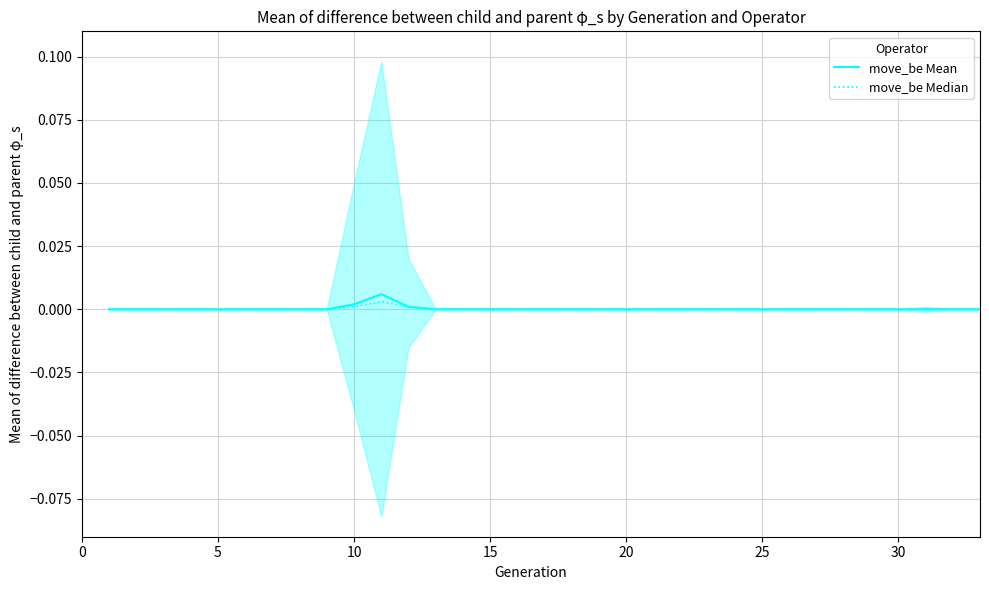

Count the move_be Median values in the range 0 to 1.

35